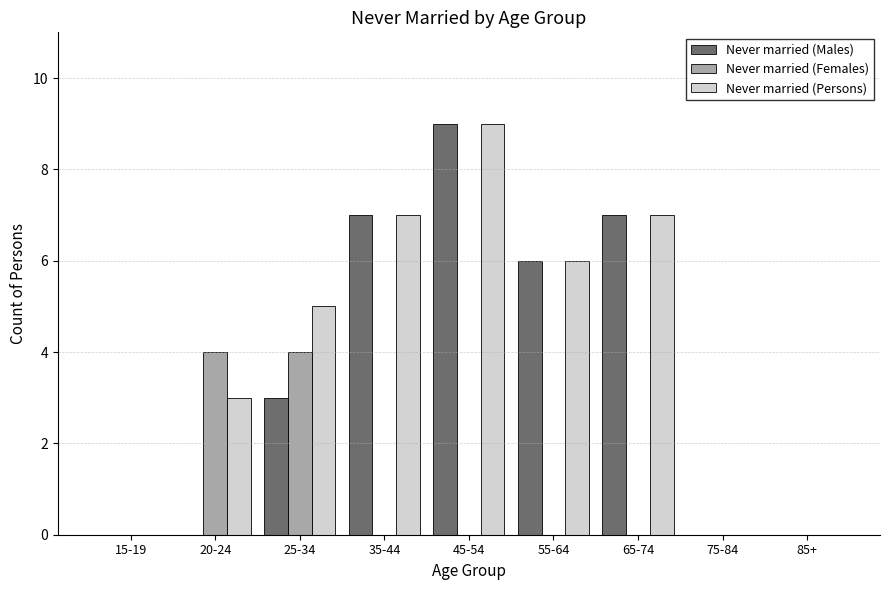

Reading left to right, list all the values displayed in this chart.

Never married (Males): 15-19=0	20-24=0	25-34=3	35-44=7	45-54=9	55-64=6	65-74=7	75-84=0	85+=0
Never married (Females): 15-19=0	20-24=4	25-34=4	35-44=0	45-54=0	55-64=0	65-74=0	75-84=0	85+=0
Never married (Persons): 15-19=0	20-24=3	25-34=5	35-44=7	45-54=9	55-64=6	65-74=7	75-84=0	85+=0